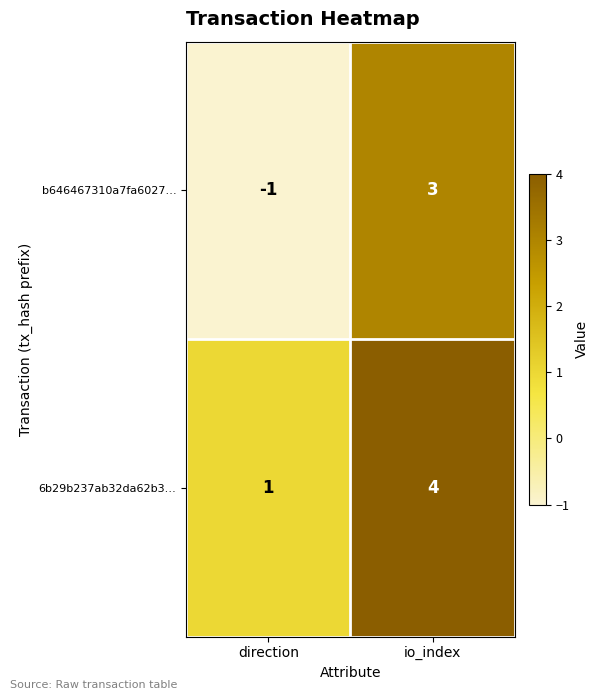

What is the sum of all 6b29b237ab32da62b3… values?

5